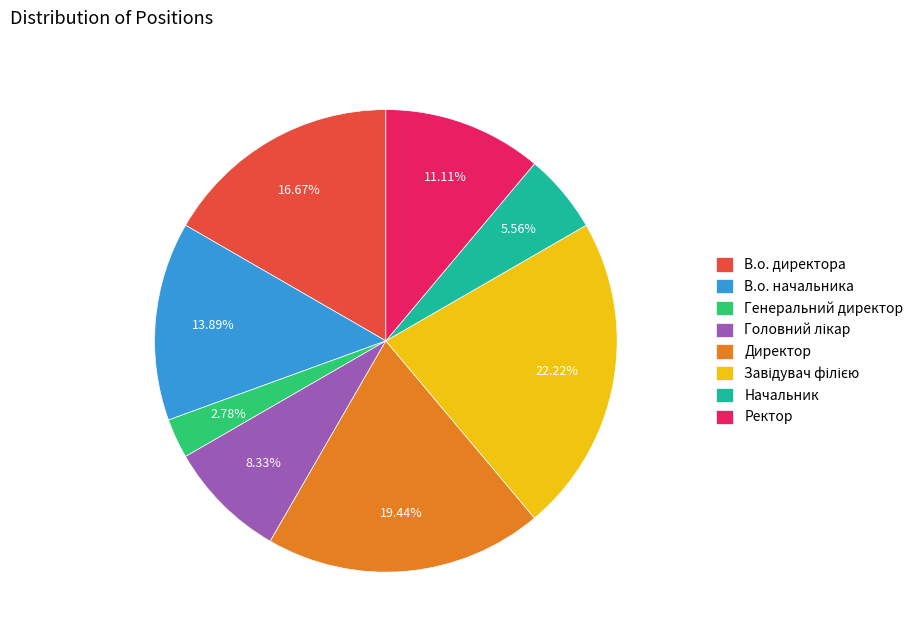

Is the sum of В.о. начальника and В.о. директора greater than half?

No